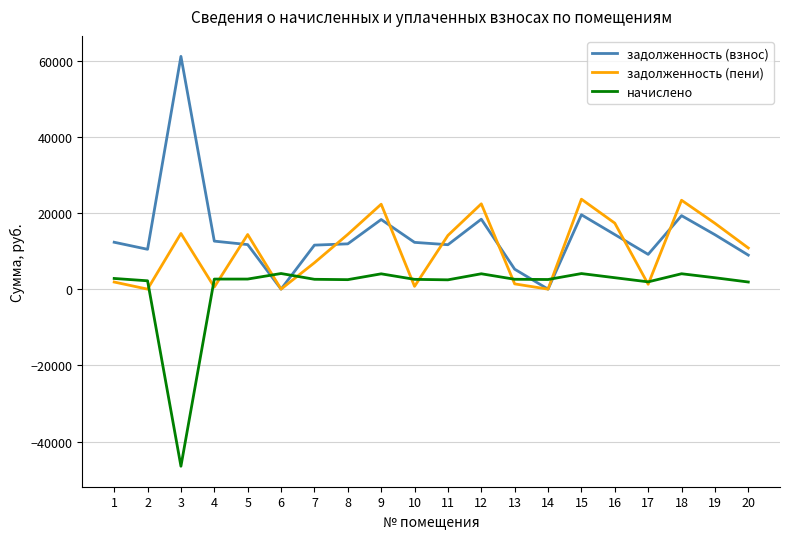

List the series in order of their peak value, lowest first.

начислено, задолженность (пени), задолженность (взнос)